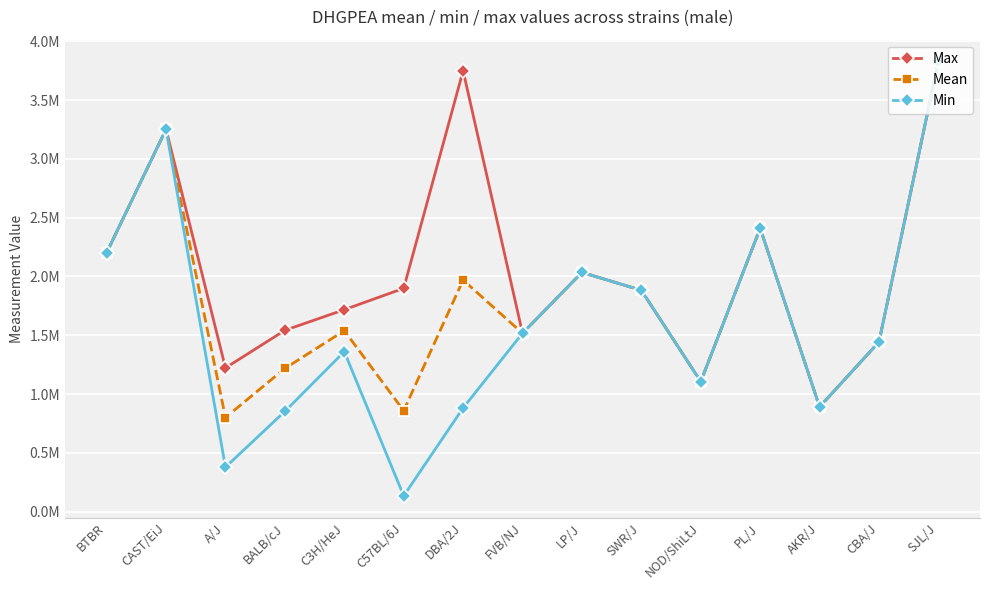

Rank the categories by Min value from highest to lowest.

SJL/J, CAST/EiJ, PL/J, BTBR, LP/J, SWR/J, FVB/NJ, CBA/J, C3H/HeJ, NOD/ShiLtJ, AKR/J, DBA/2J, BALB/cJ, A/J, C57BL/6J